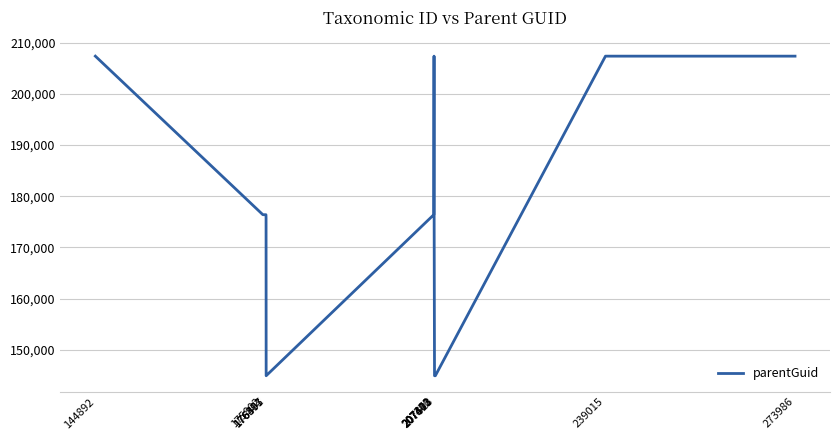

What is the sum of all values?

2144859